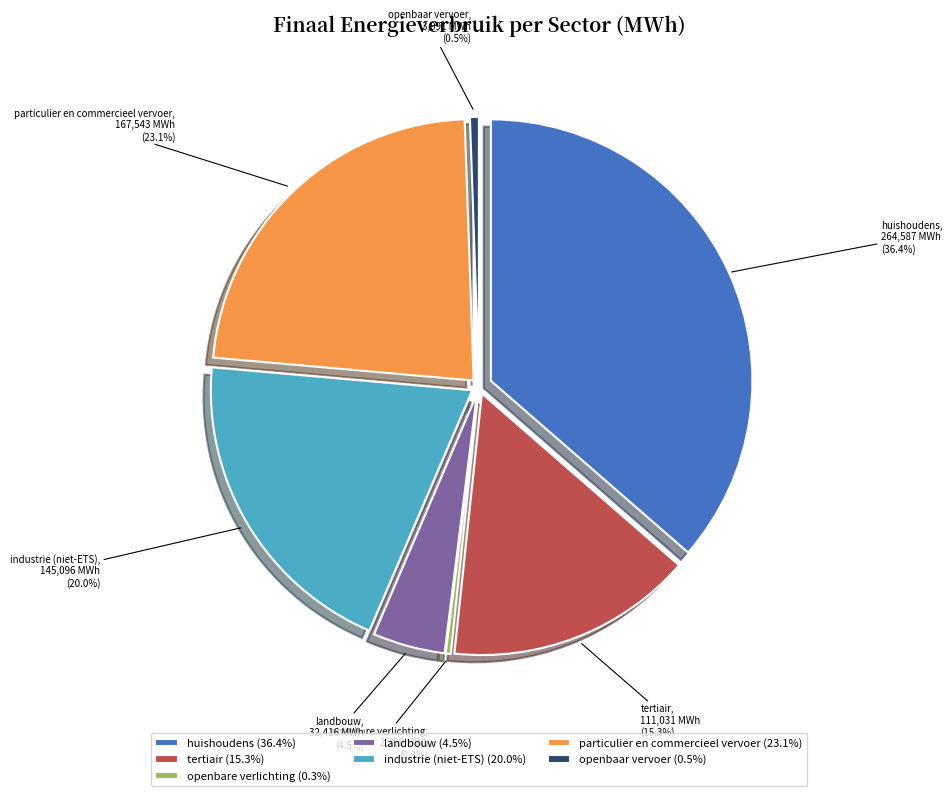

How many segments does this pie chart have?

7